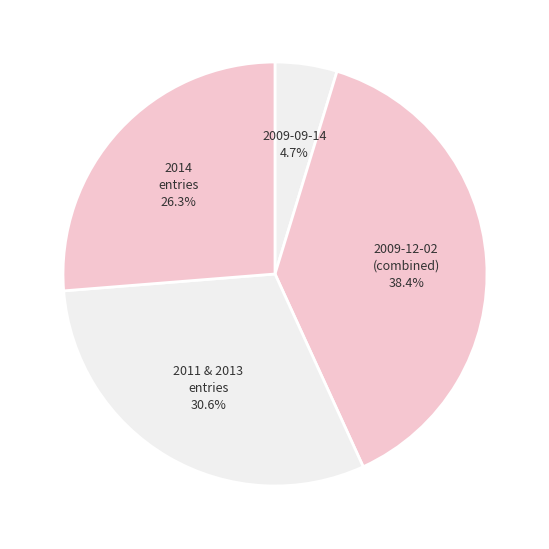

To the nearest percent, what is the difference between the largest and smallest slice percentages?

34%